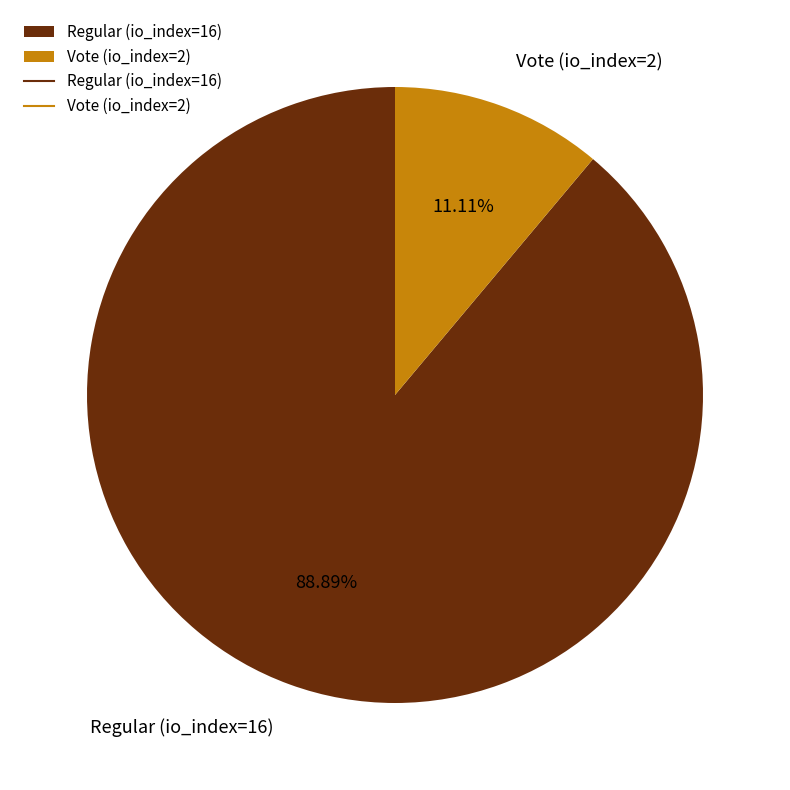

The Vote (io_index=2) slice represents 17% of the pie. True or false?

False